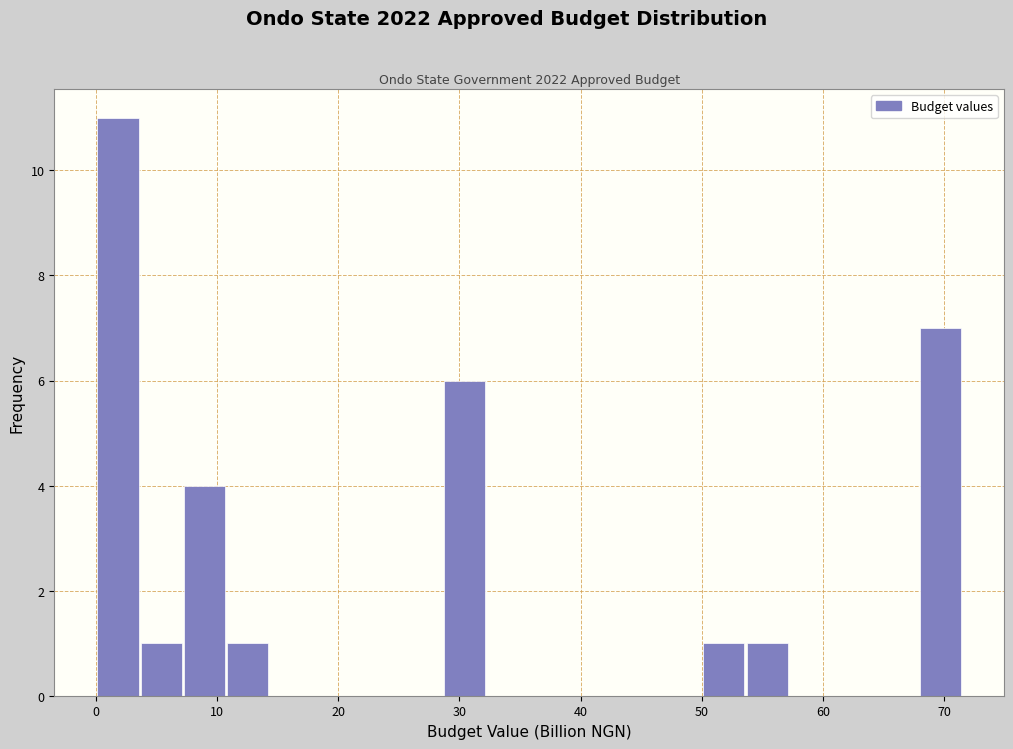

Read against the x-axis, roughly where is the centre of the tallest bar?

2